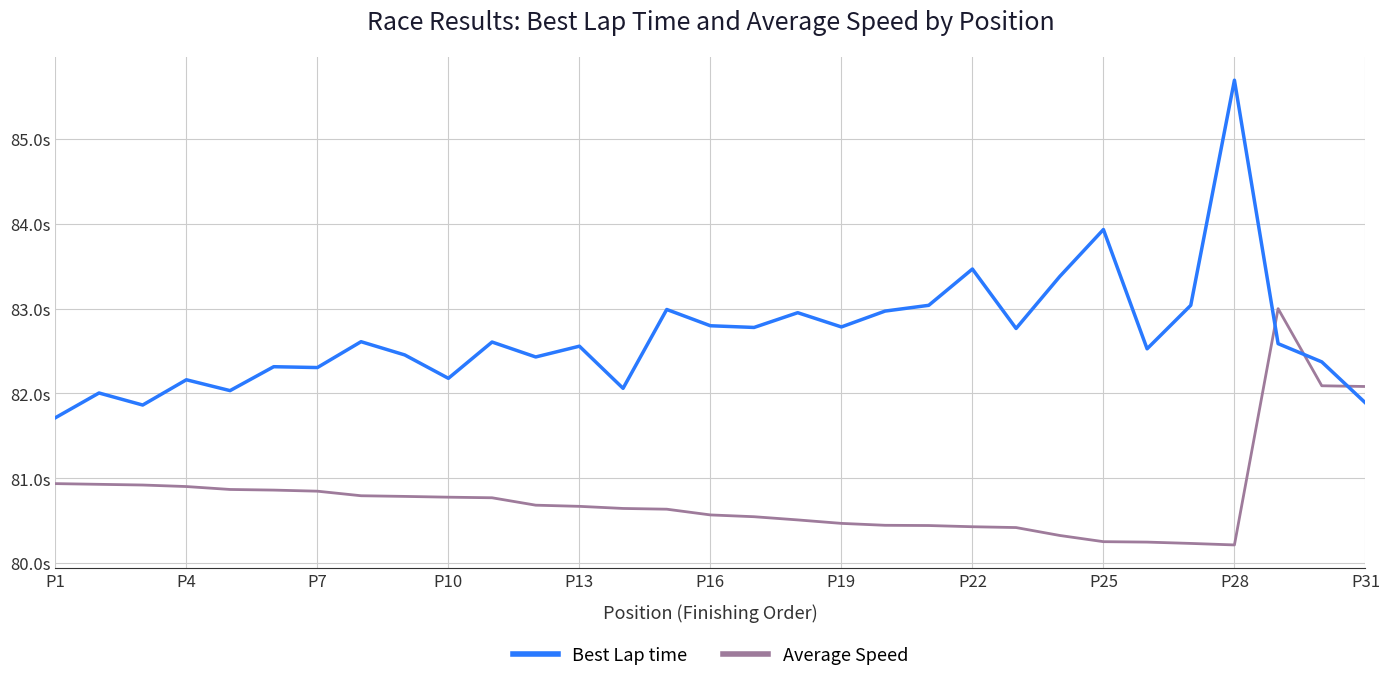

At which label does Best Lap time first exceed 82?

P4